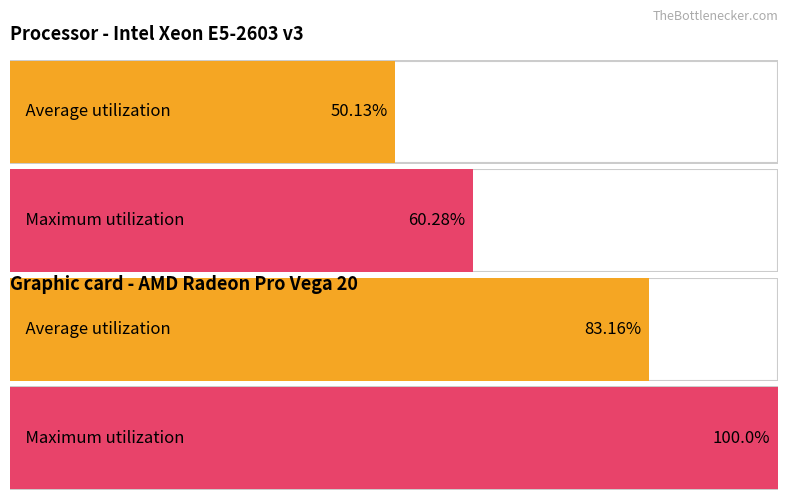

Rank the series by their average value, from highest to lowest.

Maximum utilization, Average utilization